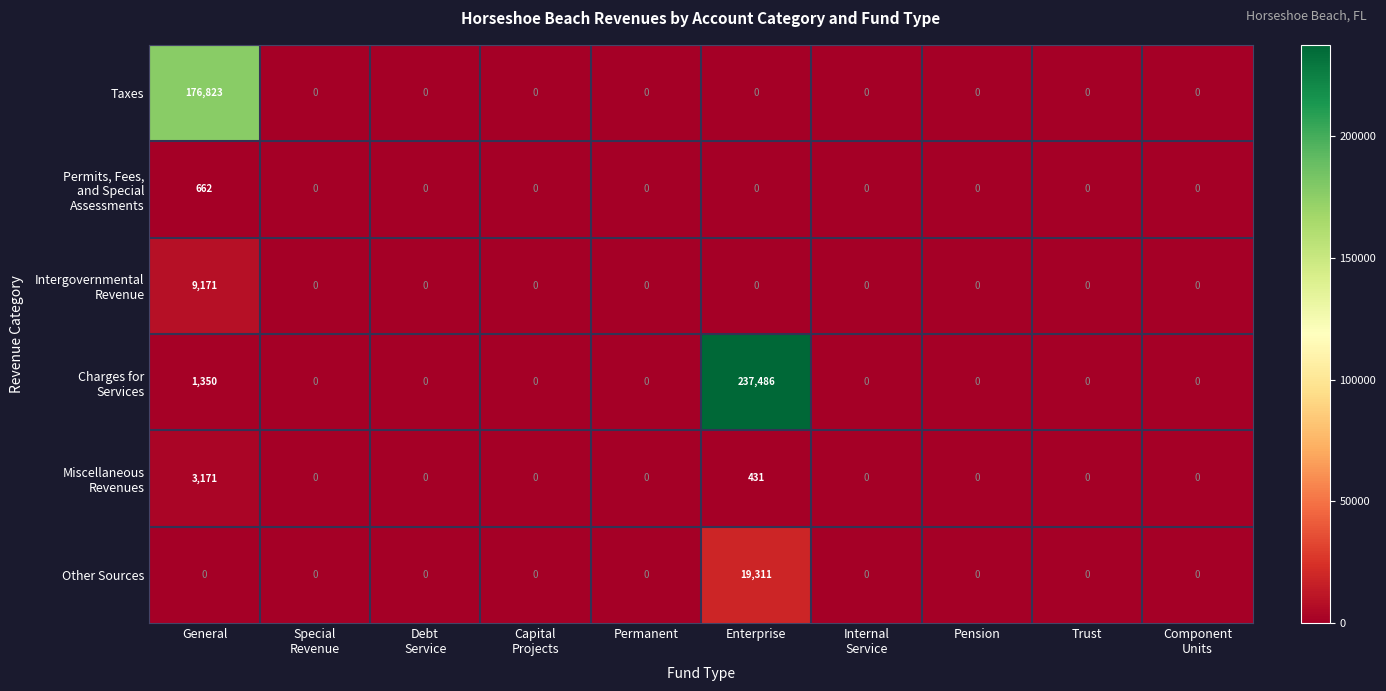

How many series are shown in this chart?

6